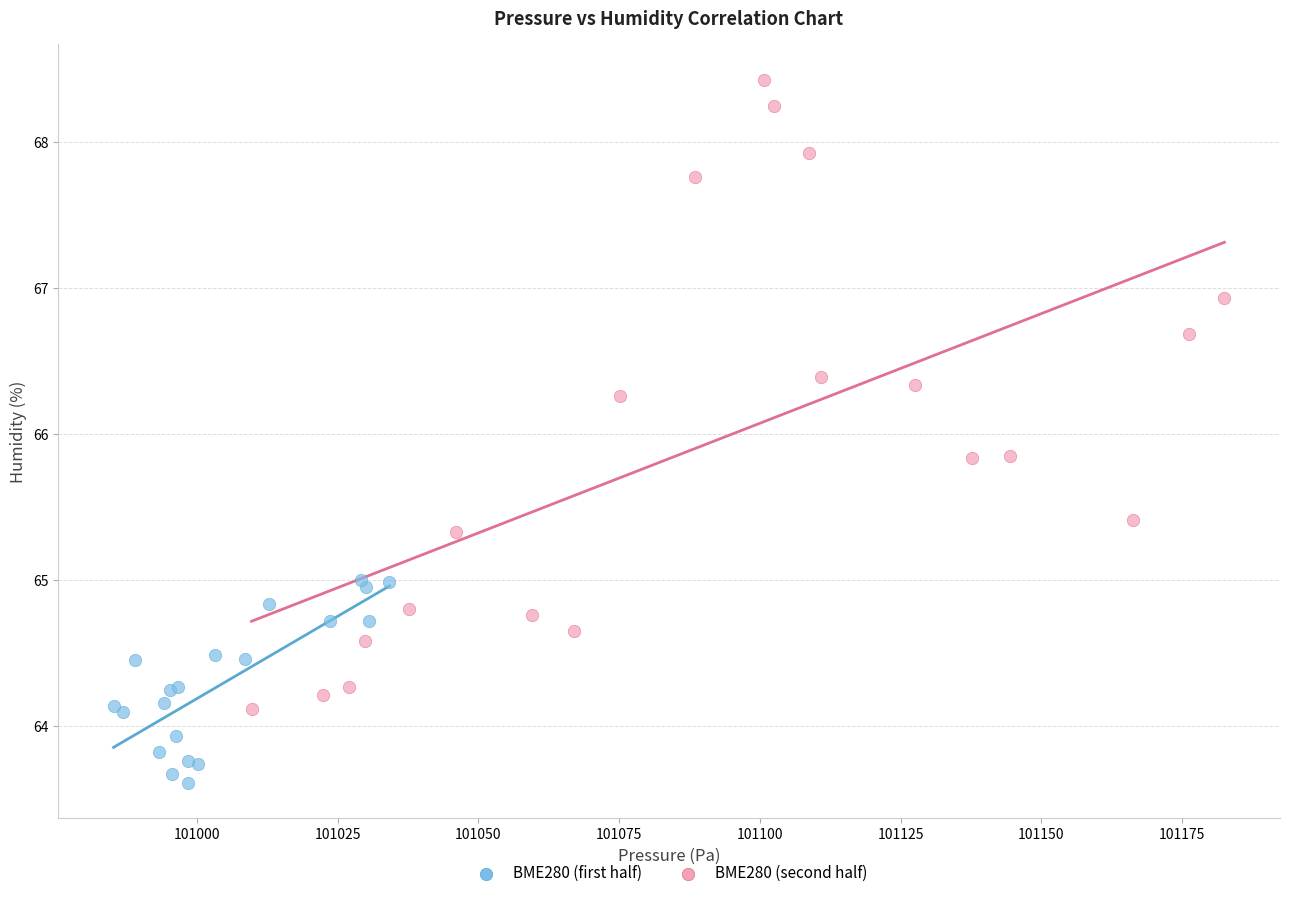

What are all the series names shown in the legend?

BME280 (first half), BME280 (second half)